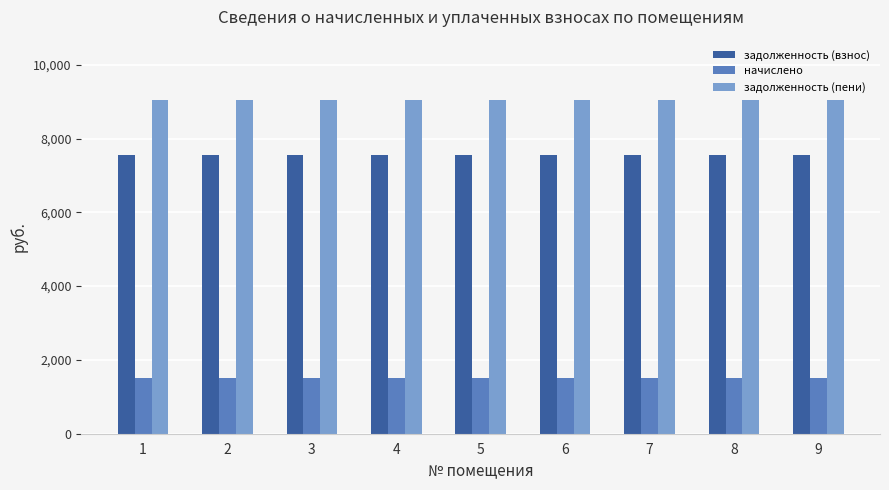

The начислено series shows 1988.7 at 5. True or false?

False